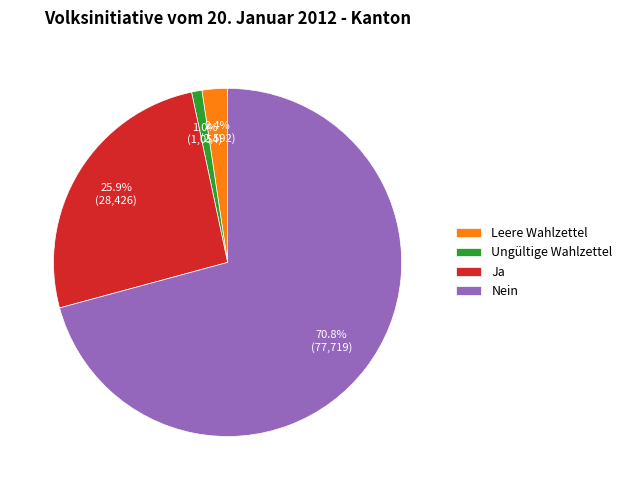

Rank the categories by value from lowest to highest.

Ungültige Wahlzettel, Leere Wahlzettel, Ja, Nein